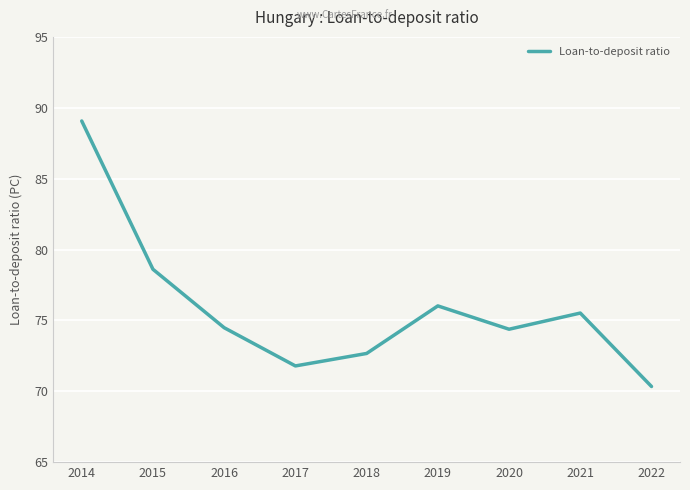

What is the difference between the values at 2014 and 2021?

13.6